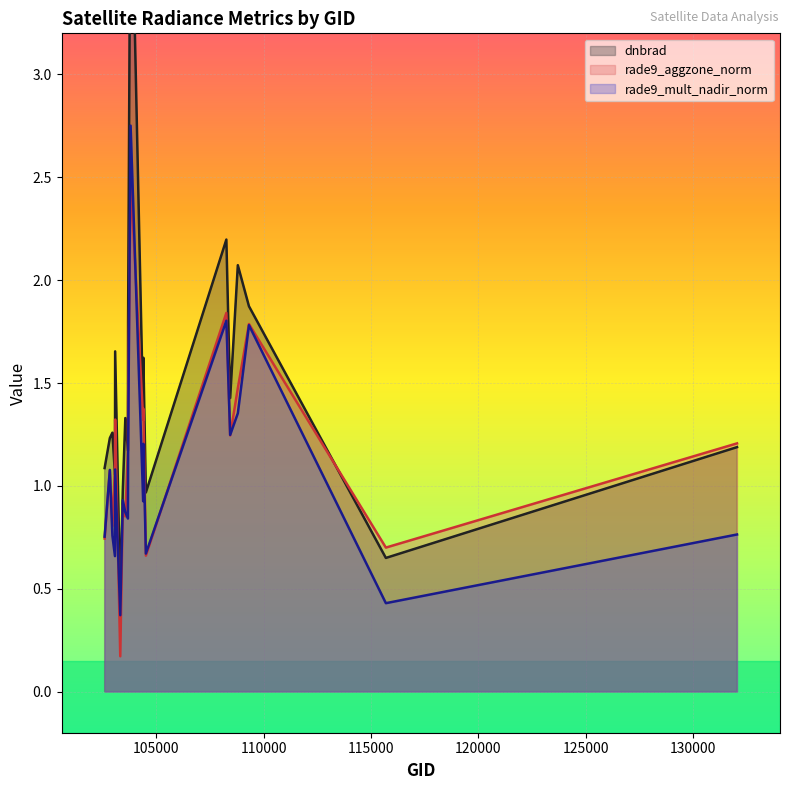

Rank the series by their average value, from lowest to highest.

rade9_mult_nadir_norm, rade9_aggzone_norm, dnbrad